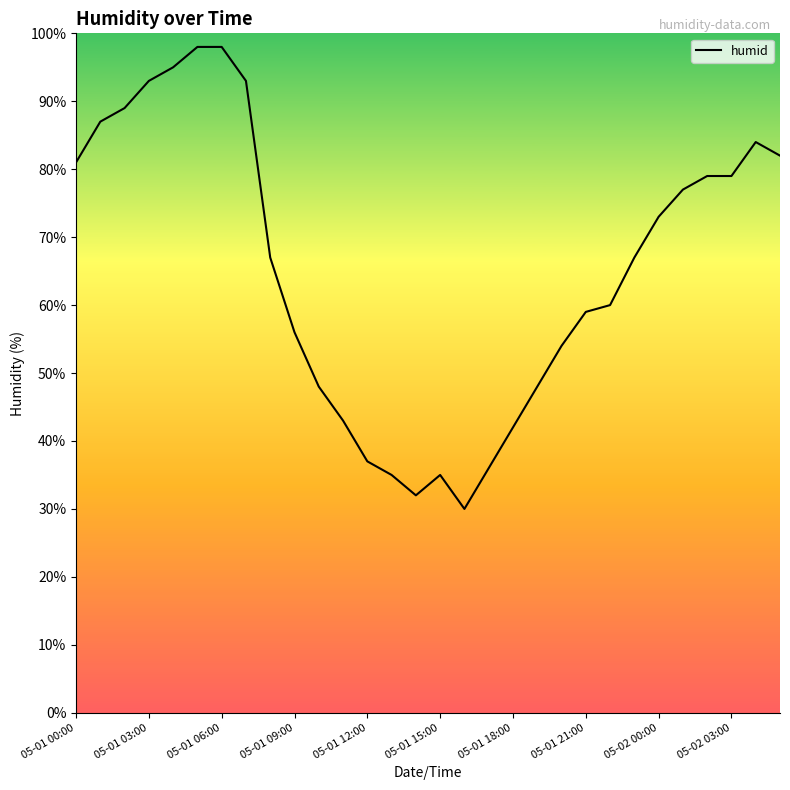

What is the smallest value displayed?

30